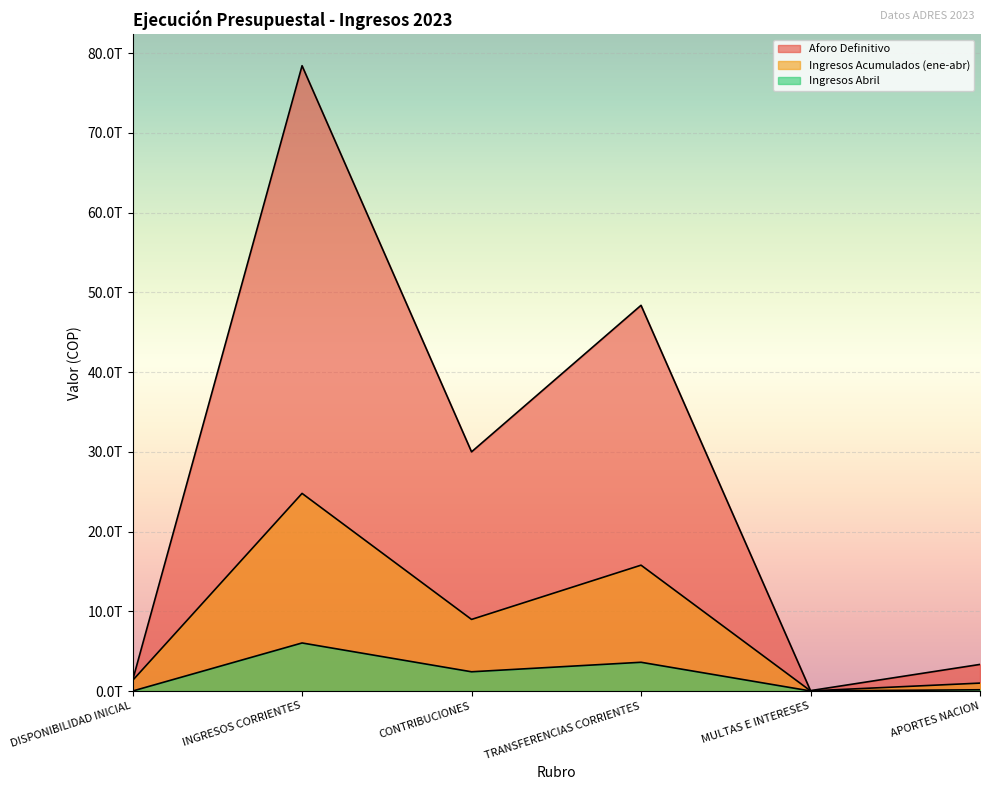

What is the label of the 1st point from the left?

DISPONIBILIDAD INICIAL